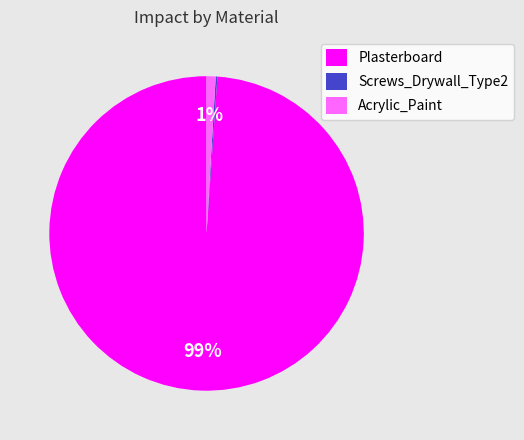

To the nearest percent, what percentage of the pie is Plasterboard?

99%